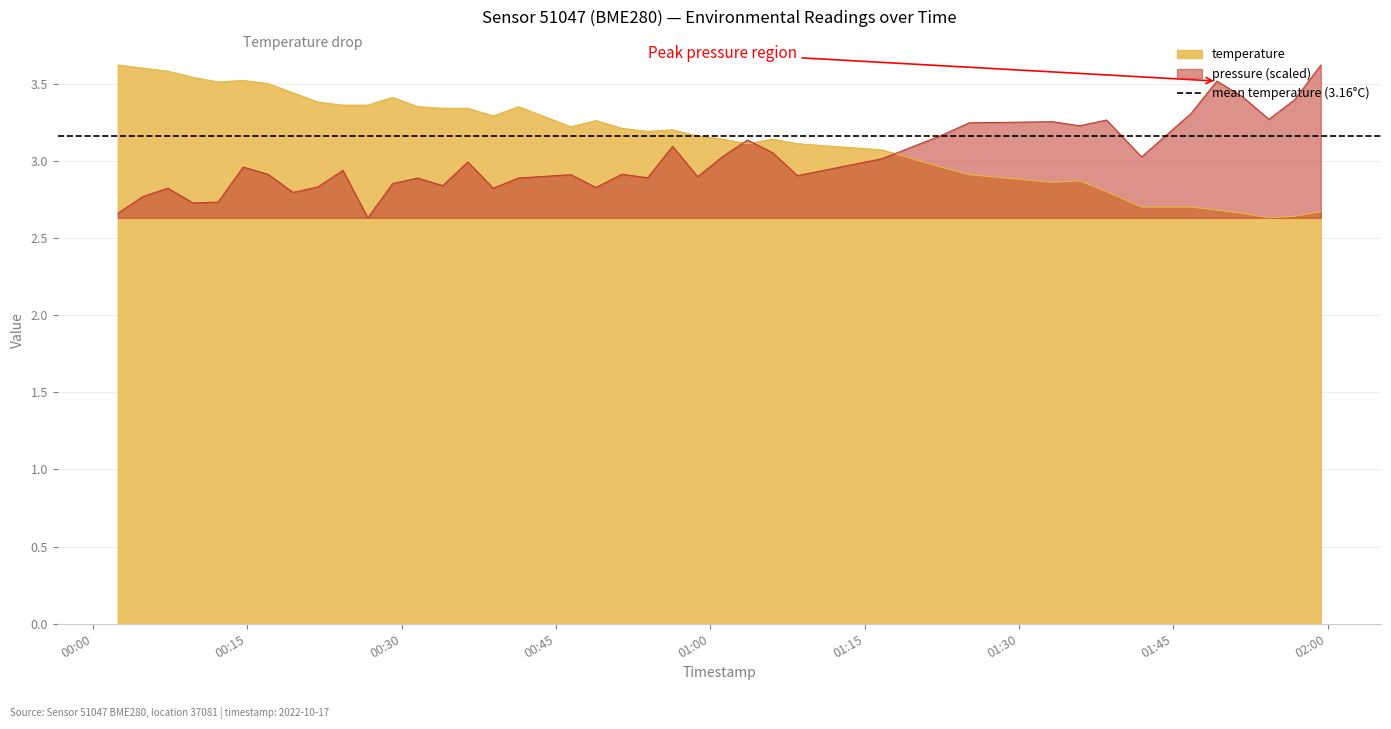

At which label is temperature closest to 3?

2022-10-17T01:22:22